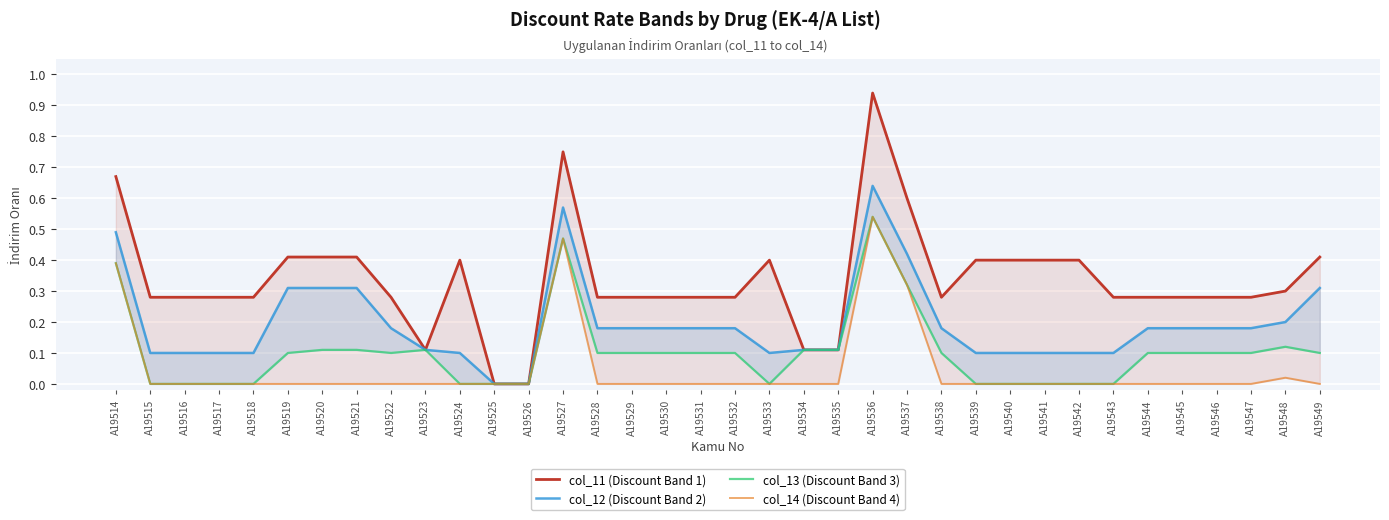

How many data points does each series have?

36